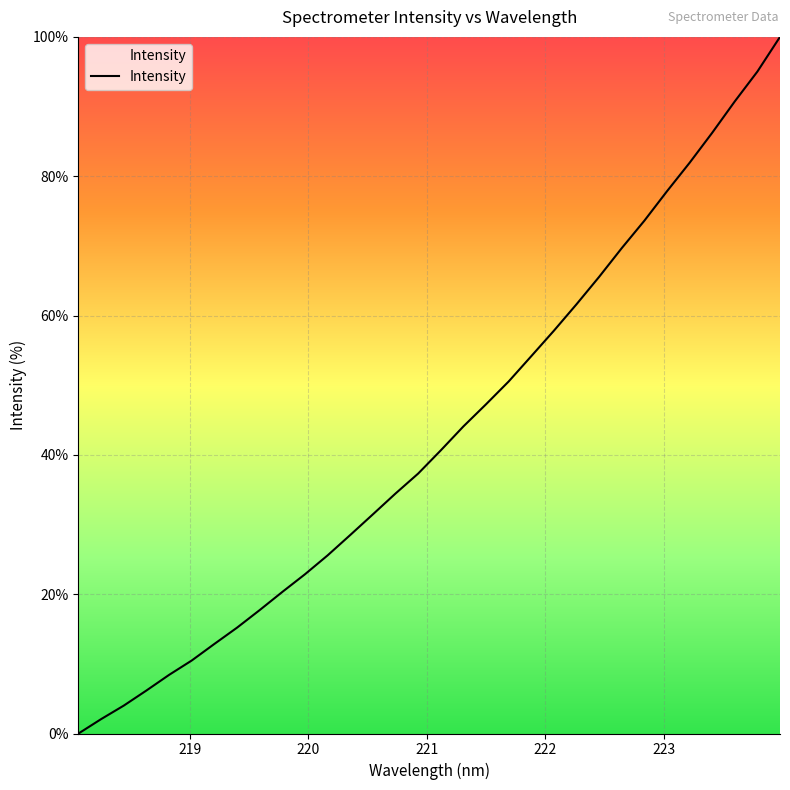

What is the difference between the maximum and minimum values?

100.0